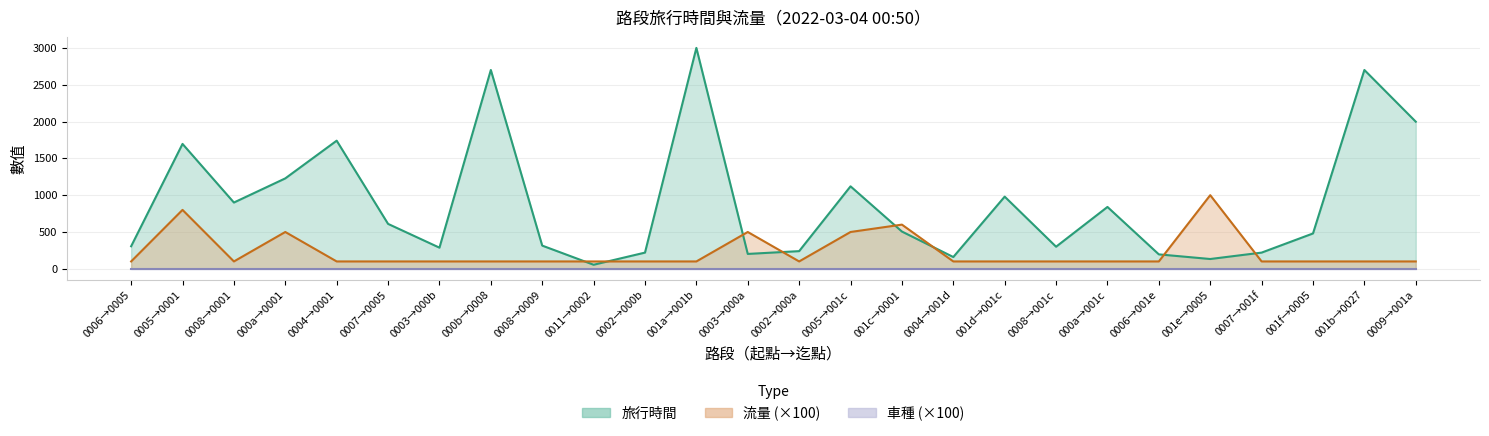

What is the sum of the 流量 values at 0011→0002 and 0005→001c?

600